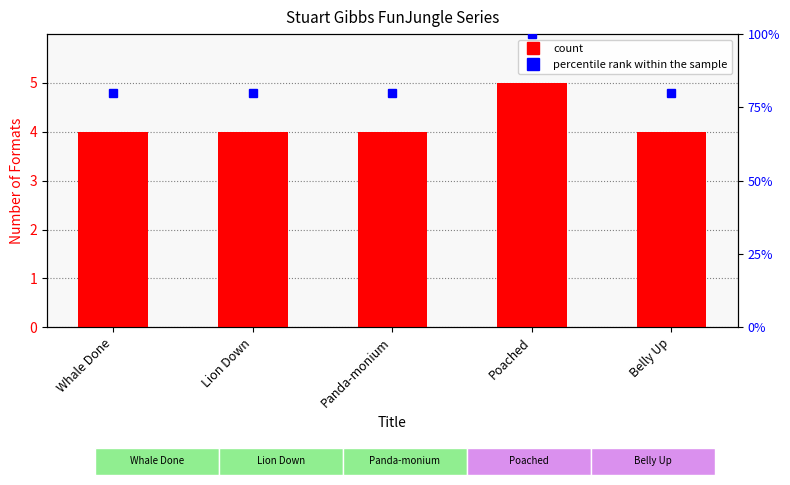

Reading left to right, list all the values displayed in this chart.

Number of Formats: Whale Done=4.0	Lion Down=4.0	Panda-monium=4.0	Poached=5.0	Belly Up=4.0
percentile rank within the sample: Whale Done=4.8	Lion Down=4.8	Panda-monium=4.8	Poached=6.0	Belly Up=4.8